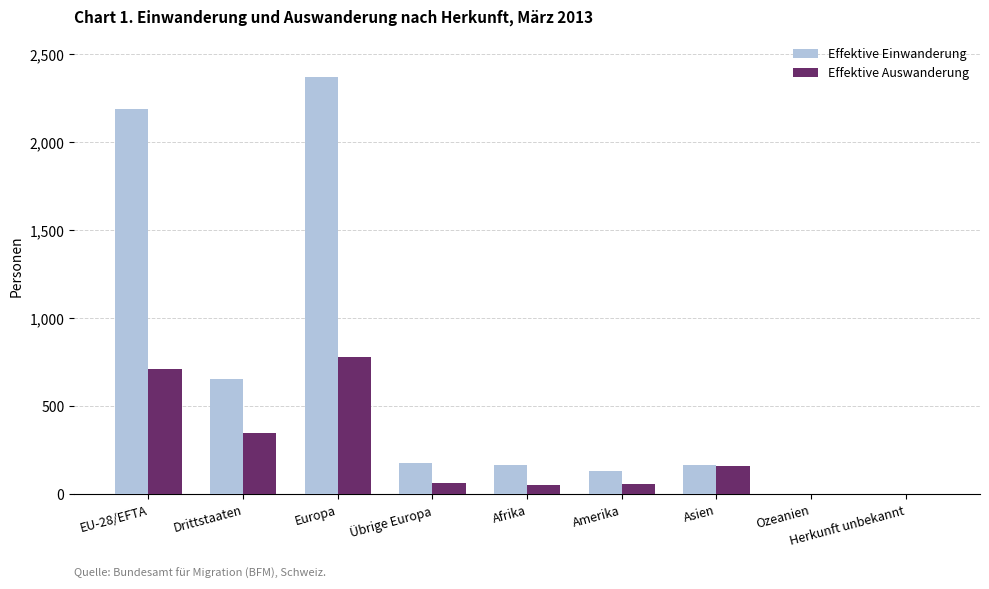

At which label is Effektive Auswanderung closest to 389?

Drittstaaten